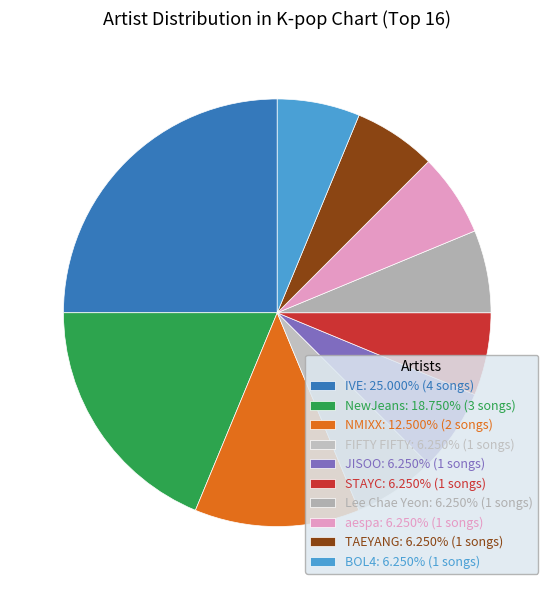

Does any single category account for the majority?

No